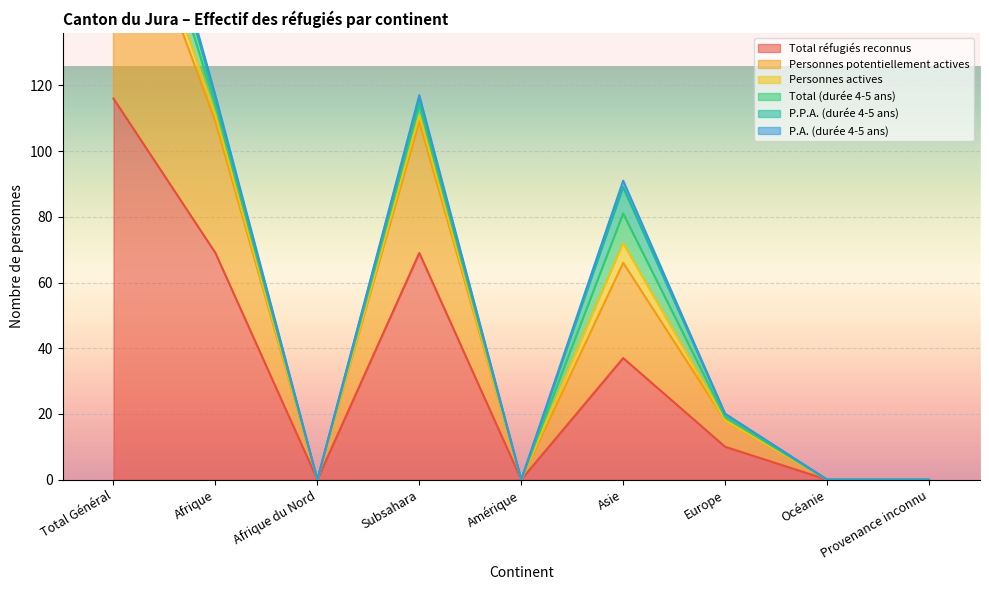

At which category does Total réfugiés reconnus reach its first local valley?

Afrique du Nord